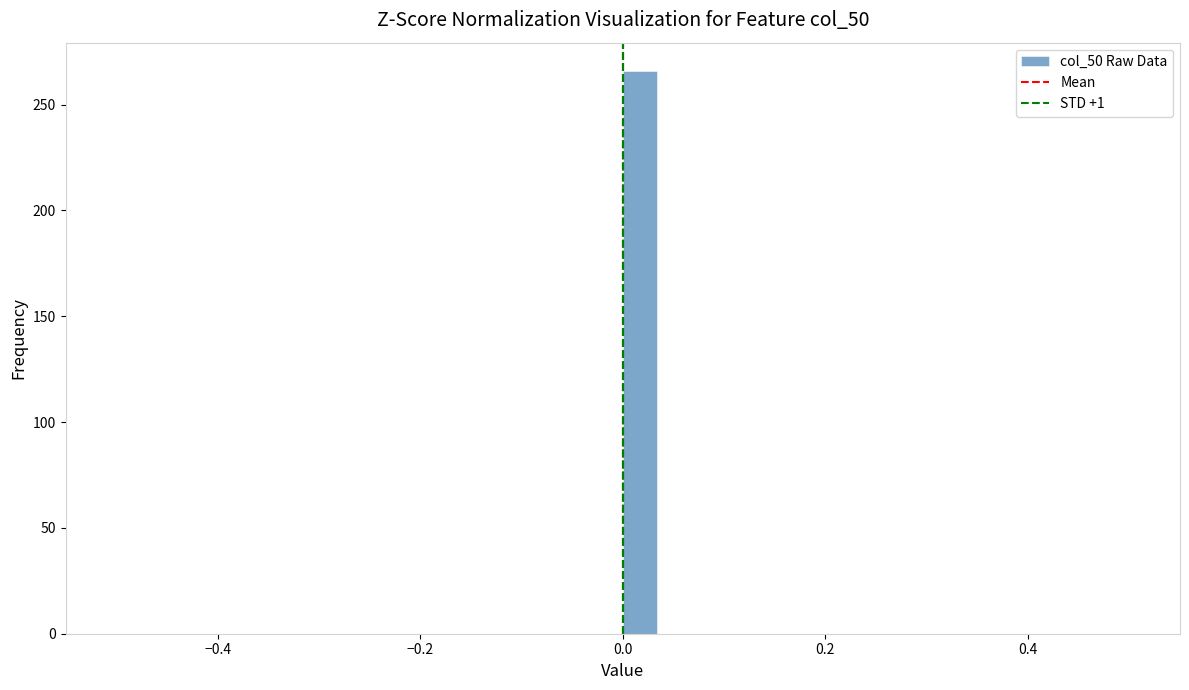

Around what value on the x-axis is the tallest bar? Give the approximate position of its centre, as read against the axis.

0.02